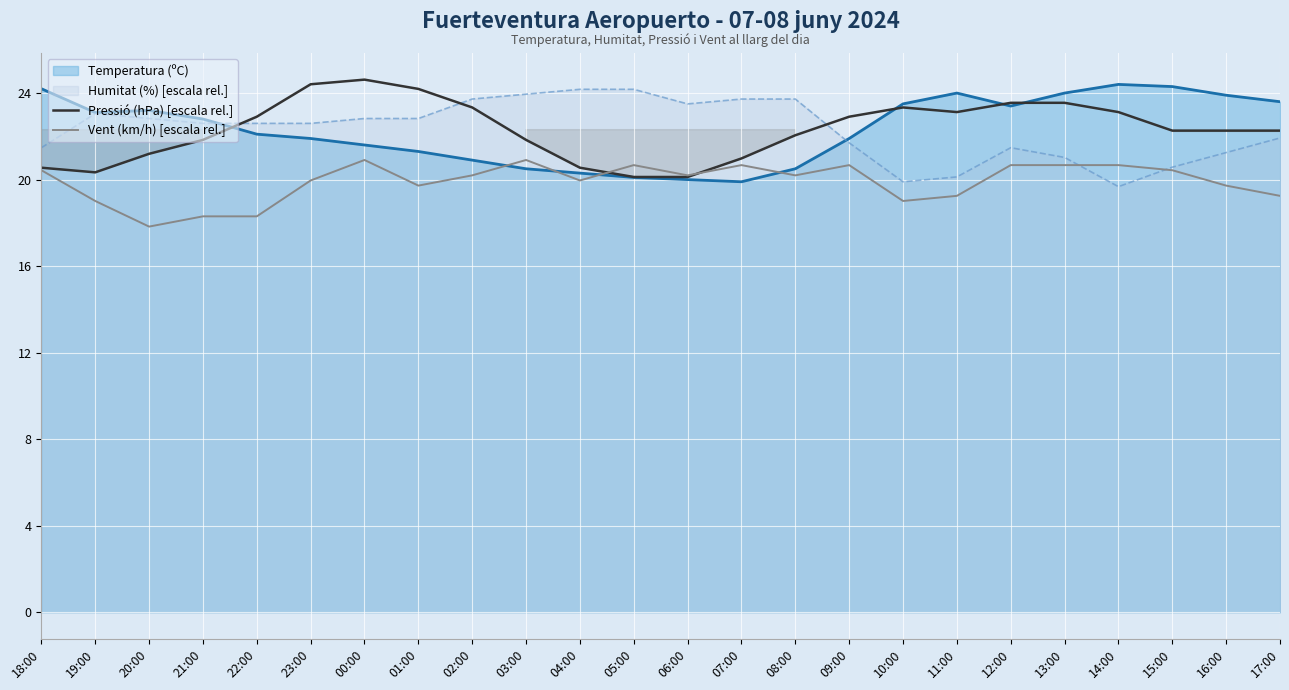

True or false: Pressió (hPa) [escala rel.] has a value of 22.3 at 16:00.

True